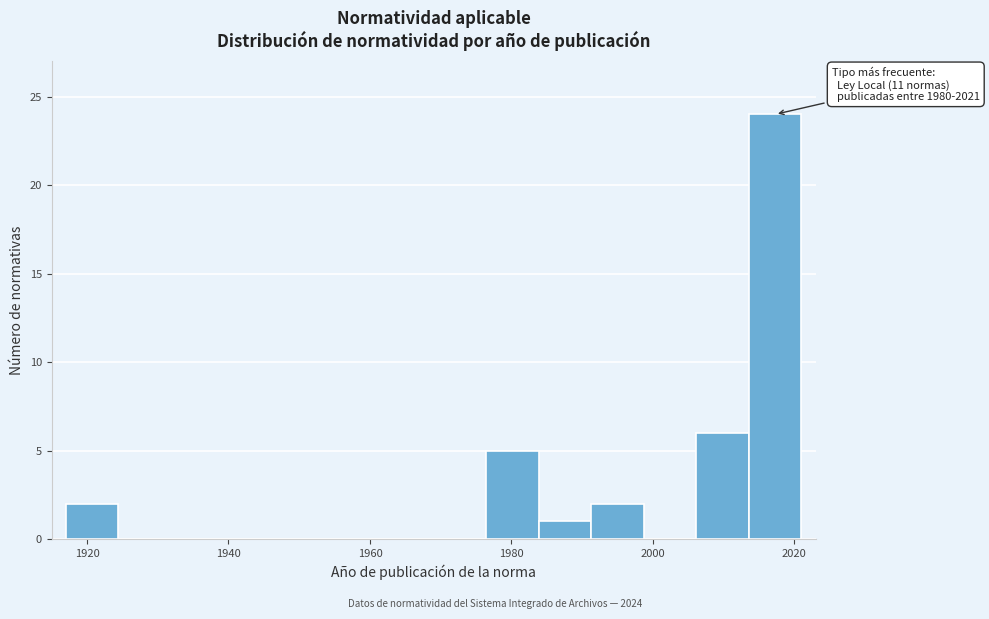

Read against the x-axis, roughly where is the centre of the tallest bar?

2018